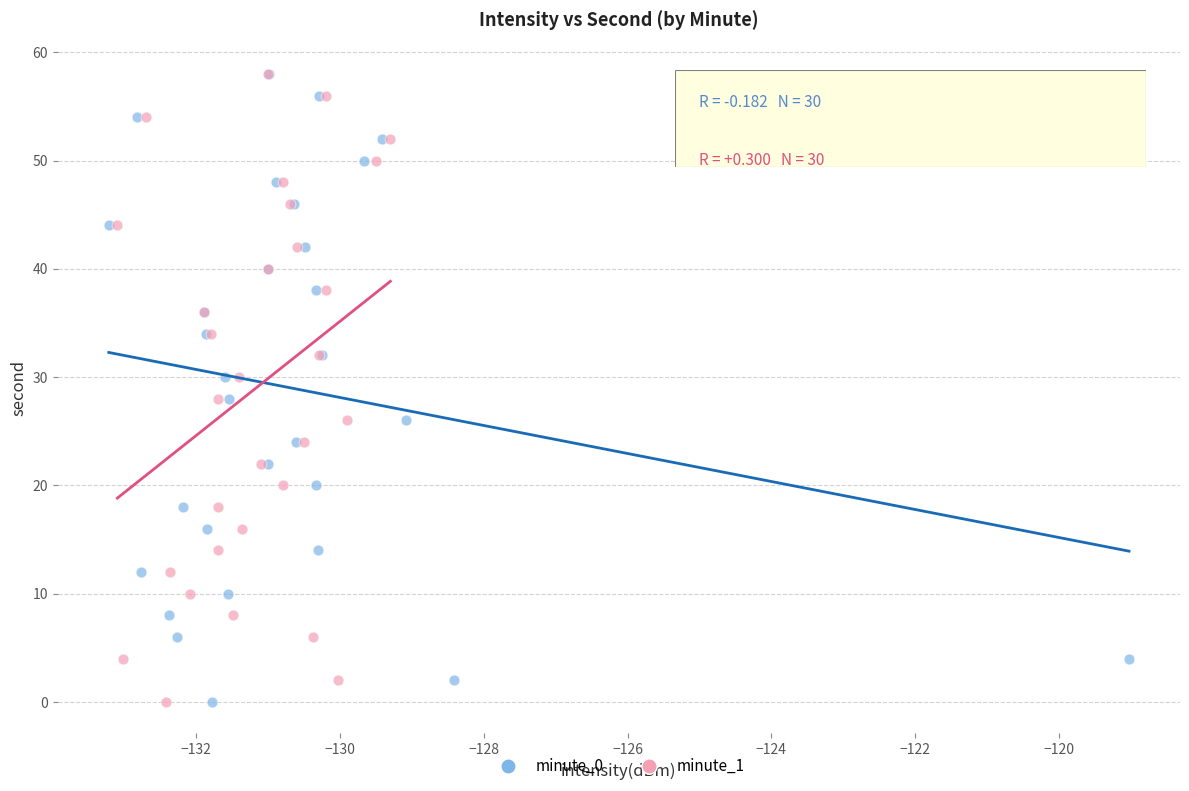

What are all the series names shown in the legend?

minute_0, minute_1